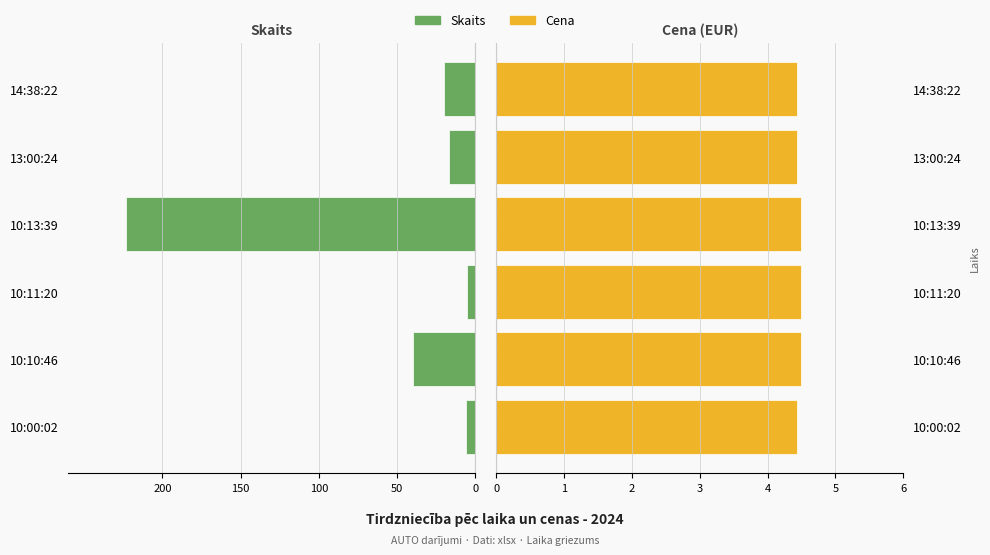

What is the sum of all Cena values?

26.8